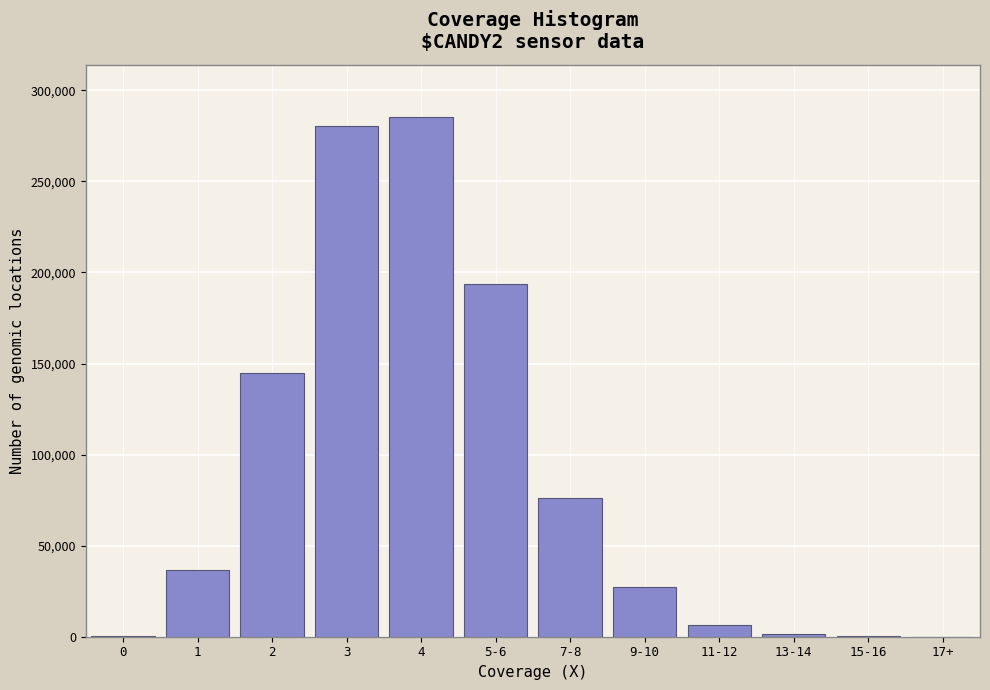

The value at 5-6 is 193824. True or false?

True